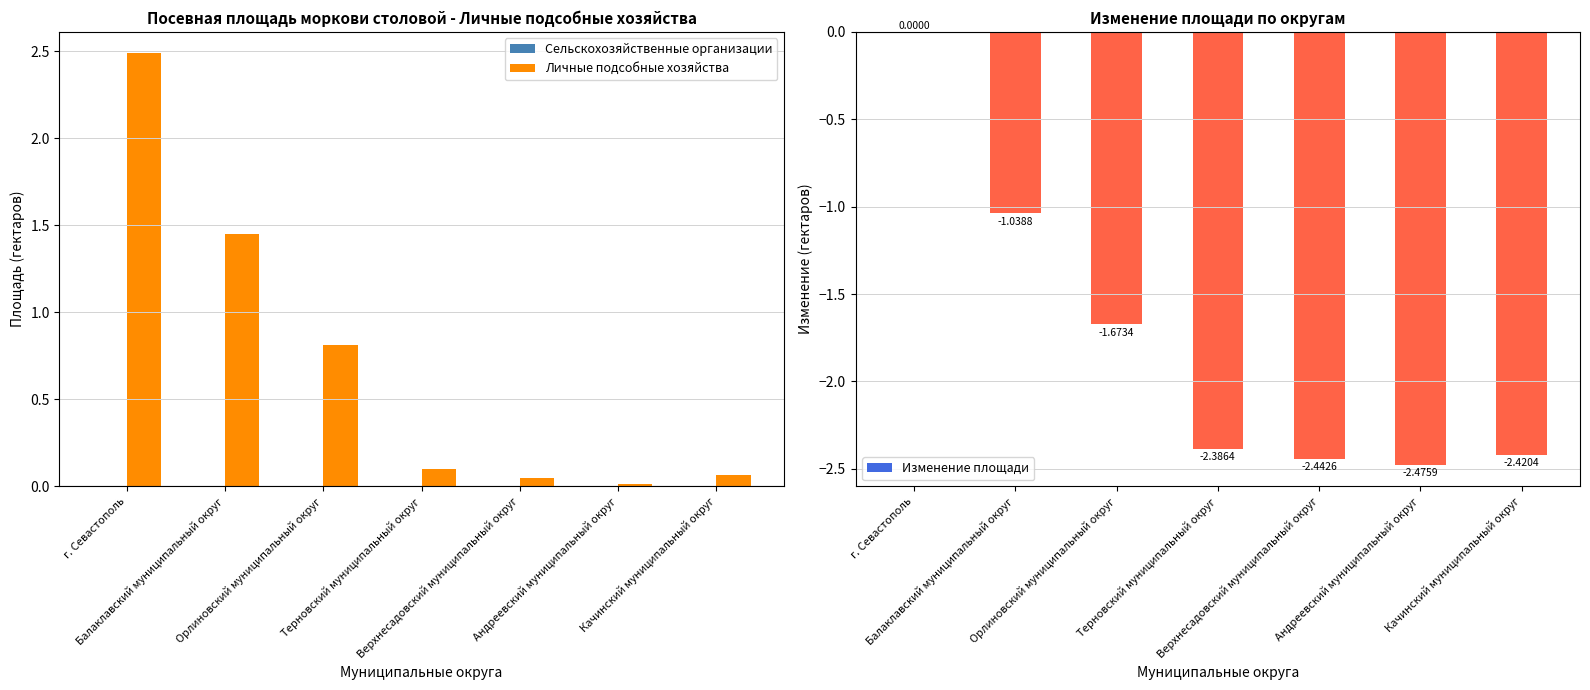

The Сельскохозяйственные организации series shows 0.0 at г. Севастополь. True or false?

True